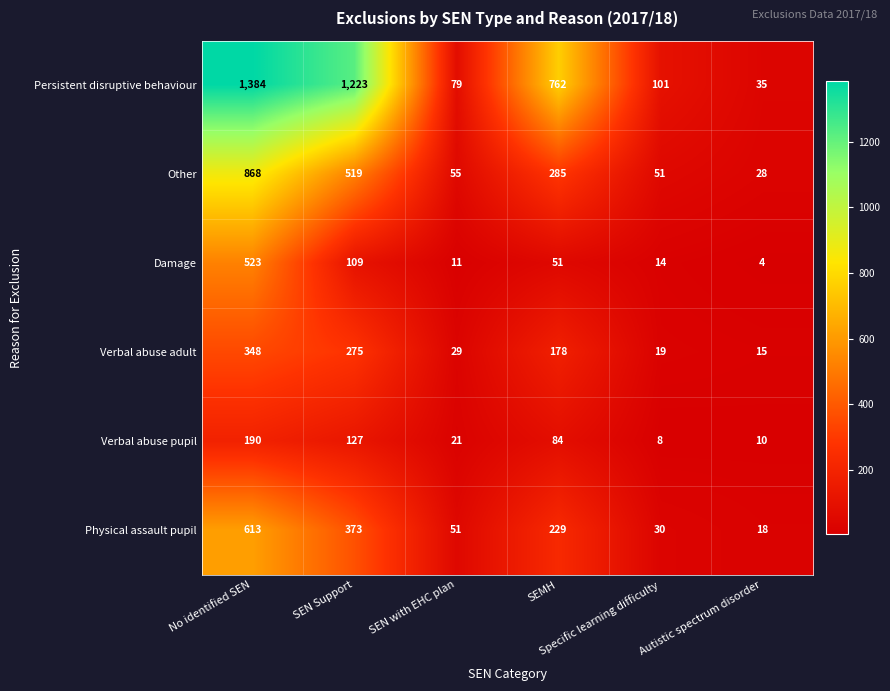

Which series has the widest spread of values?

Persistent disruptive behaviour